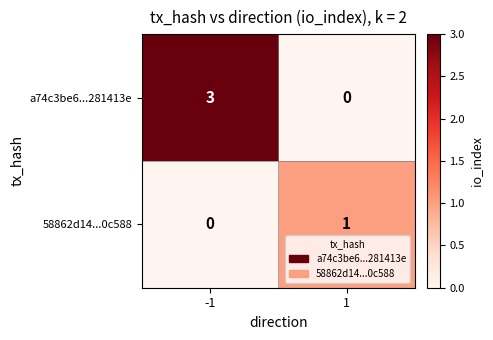

Reading left to right, what are all the values shown in this chart?

a74c3be6...281413e: -1=3	1=0
58862d14...0c588: -1=0	1=1